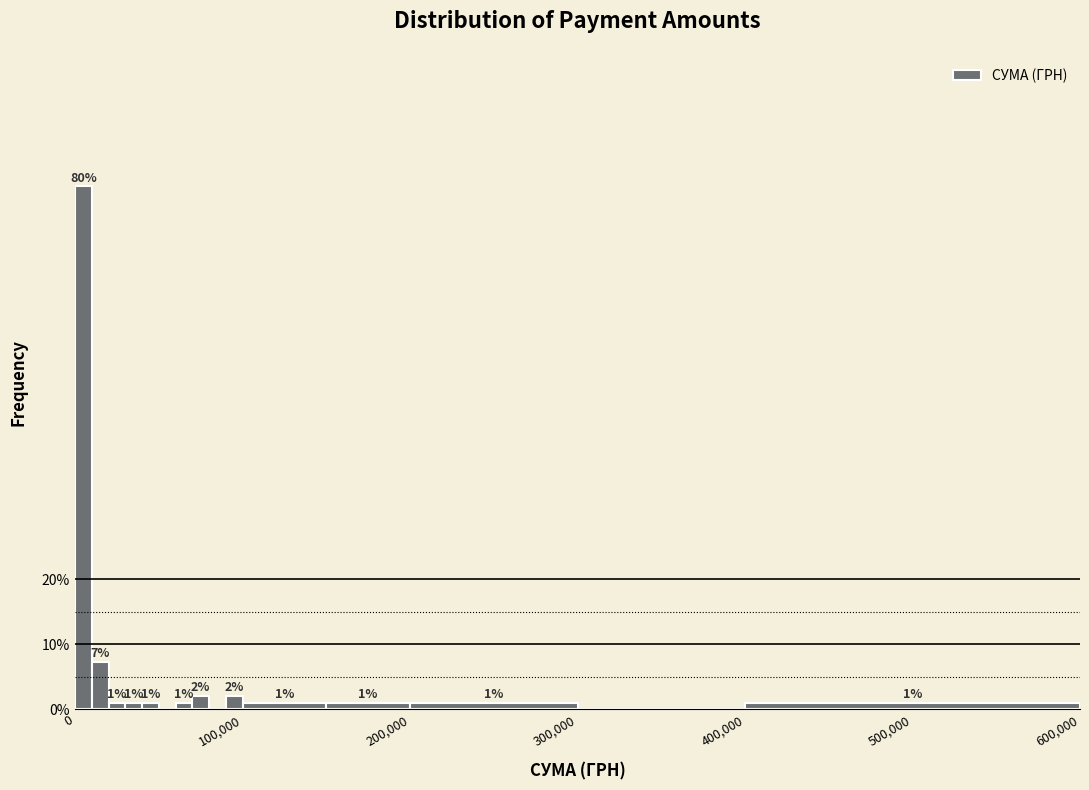

Around what value on the x-axis is the tallest bar? Give the approximate position of its centre, as read against the axis.

10000